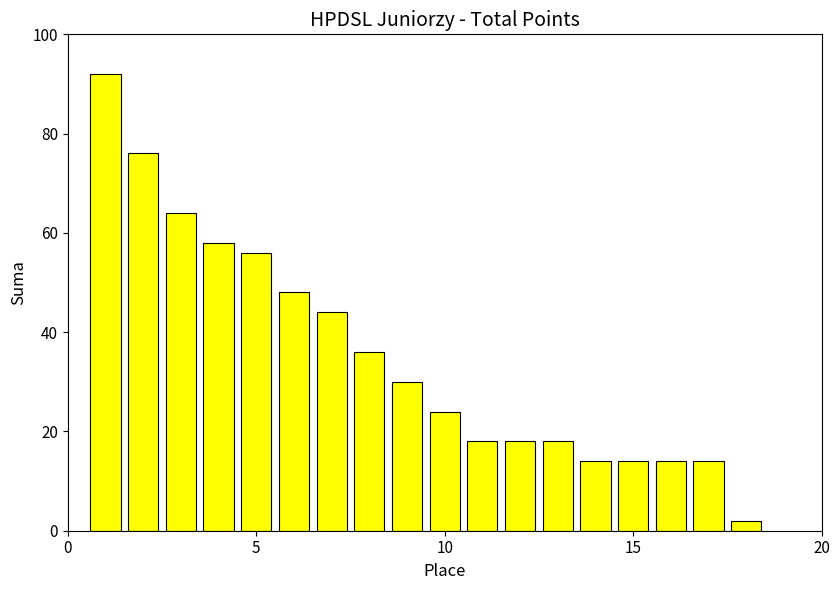

What is the greatest value displayed?

92